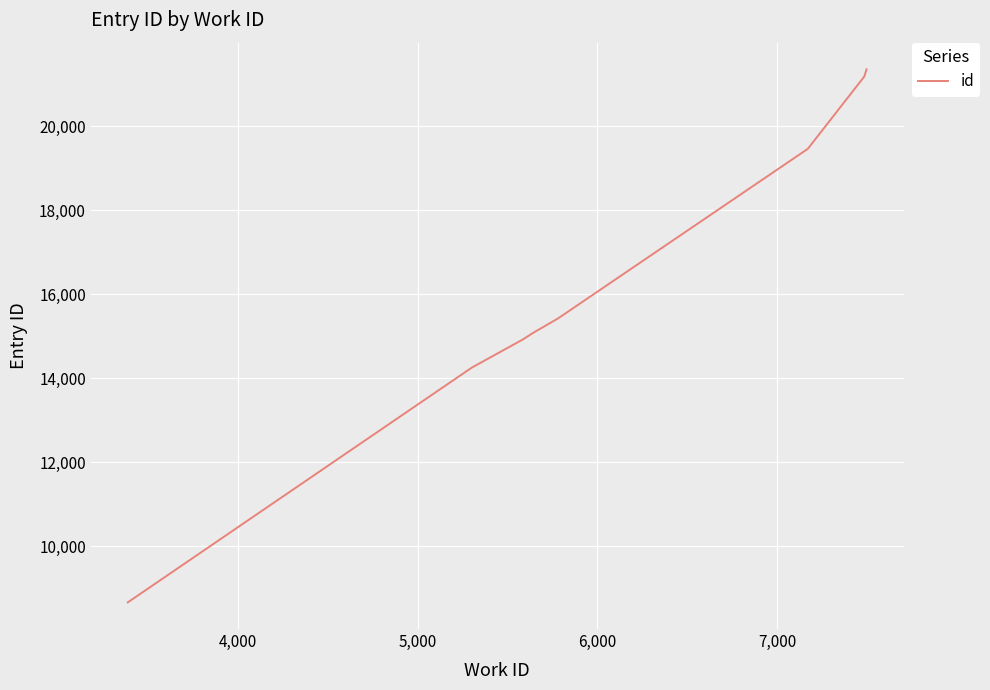

What is the value of the 3rd point from the left?

14929